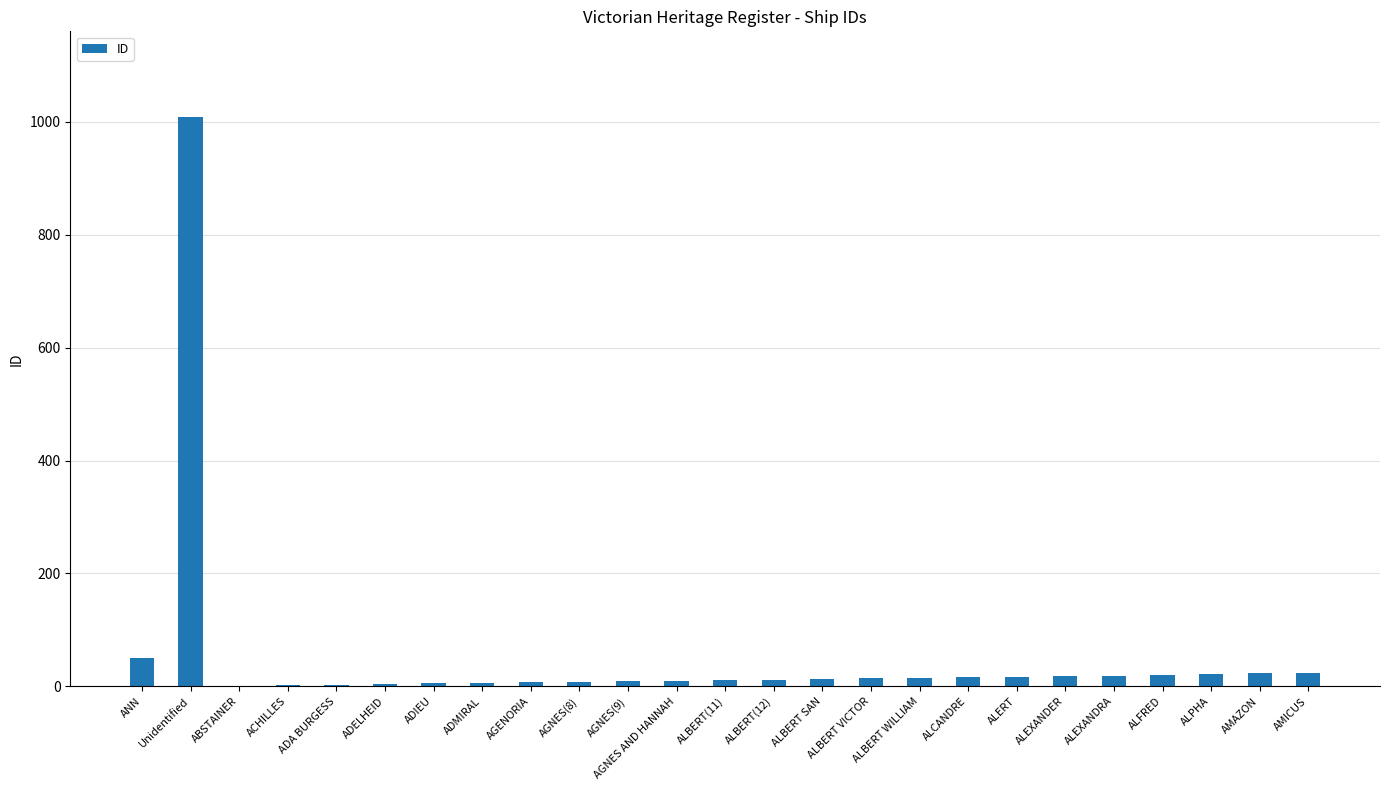

What is the maximum value shown in the chart?

1009